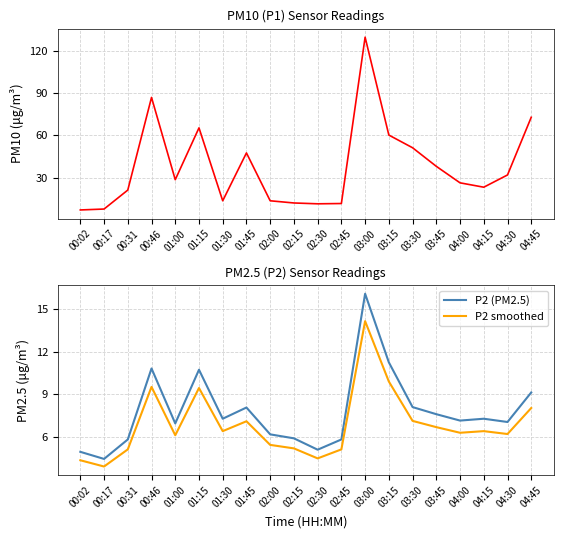

Where is the first local maximum for P1 (PM10)?

00:46